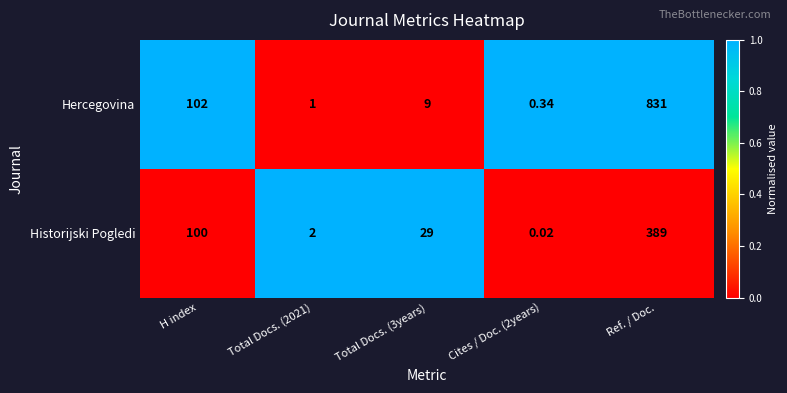

How many categories are shown in the chart?

5